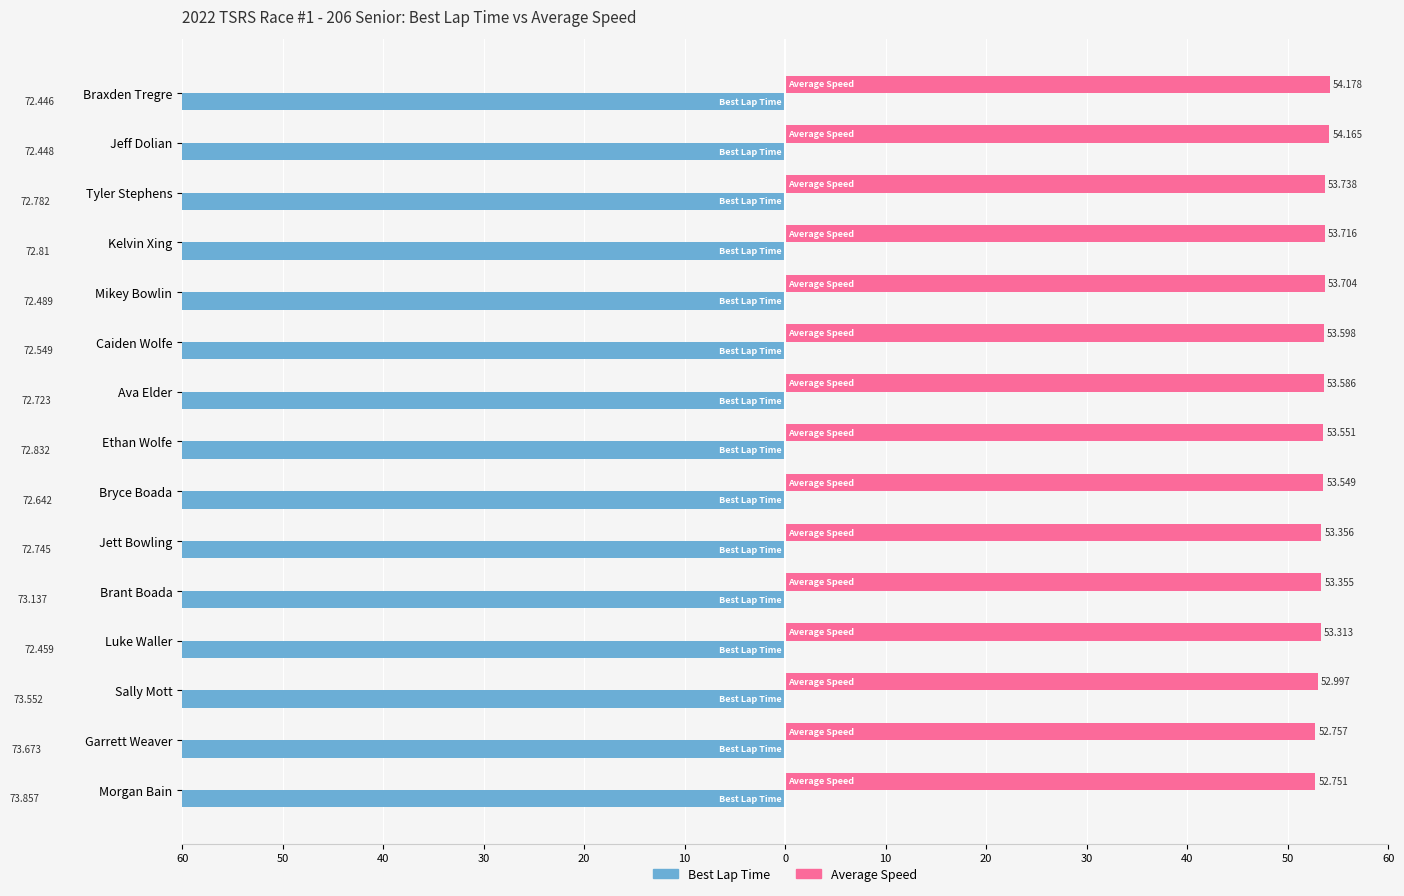

Which series changed the most between Braxden Tregre and Kelvin Xing?

Average Speed